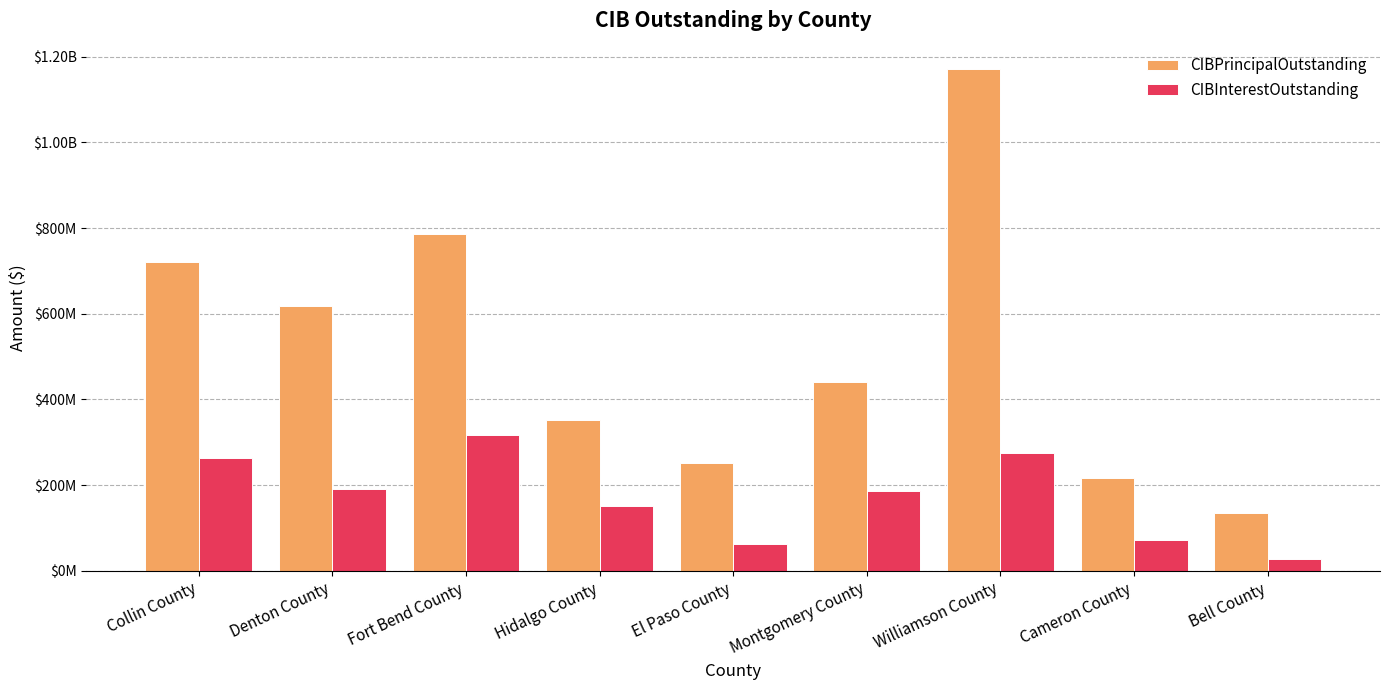

Reading right to left, what are all the values shown in this chart?

CIBPrincipalOutstanding: 134990000.0	215535000.0	1171840000.0	441665000.0	252658018.0	352385000.0	786916072.0	618925000.0	721825000.0
CIBInterestOutstanding: 28538816.8	71048031.0	275532053.4	187329408.2	63095589.9	150677759.7	317092288.0	191485466.4	264021796.3